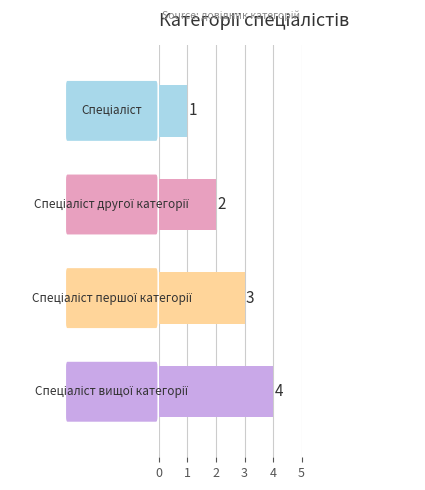

What is the difference between the maximum and second lowest values?

2